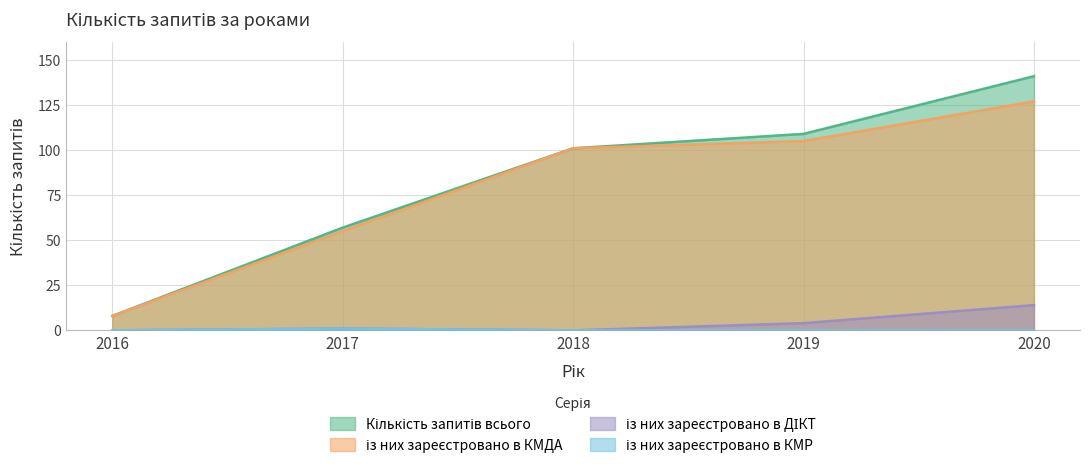

Reading left to right, list all the values displayed in this chart.

Кількість запитів всього: 8	57	101	109	141
із них зареєстровано в КМДА: 8	55	101	105	127
із них зареєстровано в ДІКТ: 0	1	0	4	14
із них зареєстровано в КМР: 0	1	0	0	0